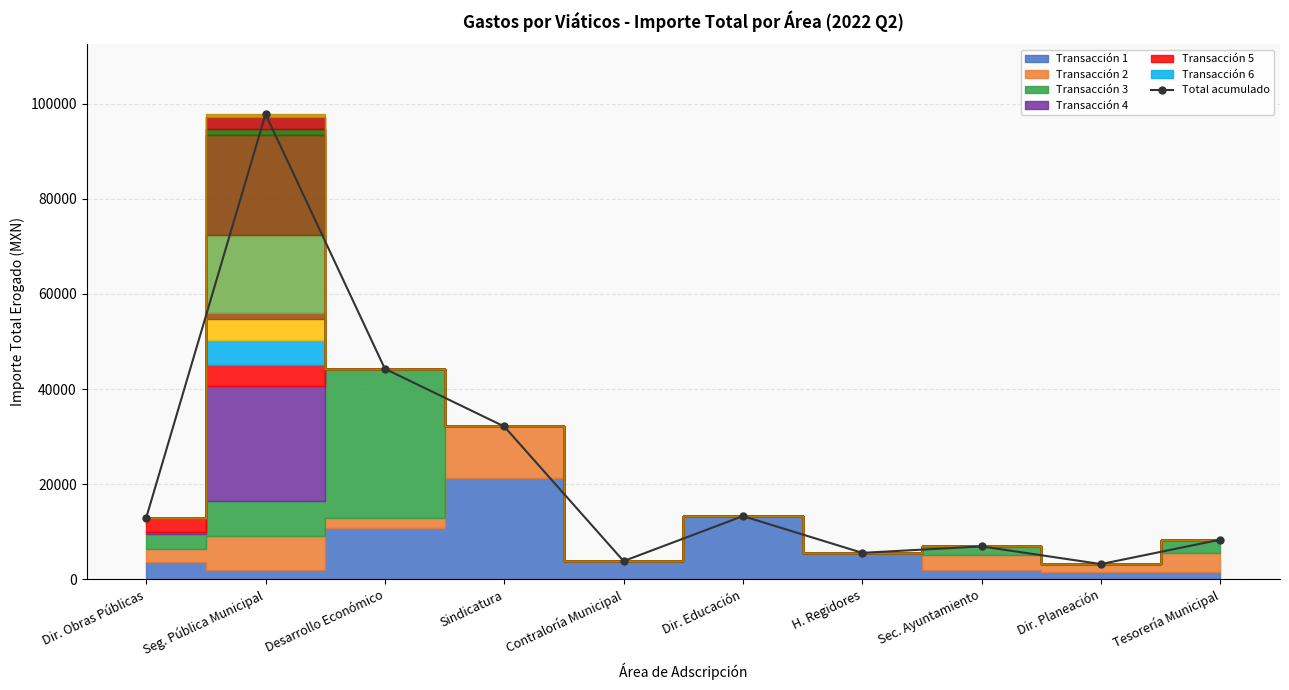

Are the bars grouped side by side (vs. stacked)?

No